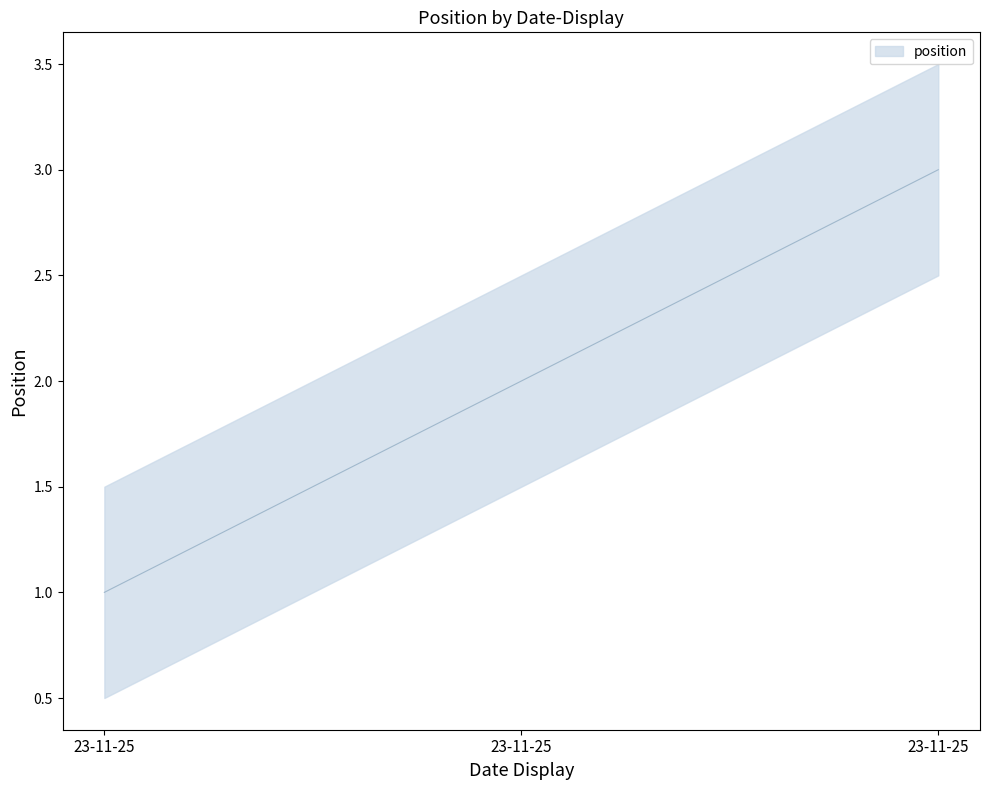

Does the chart display data point markers on the line(s)?

No